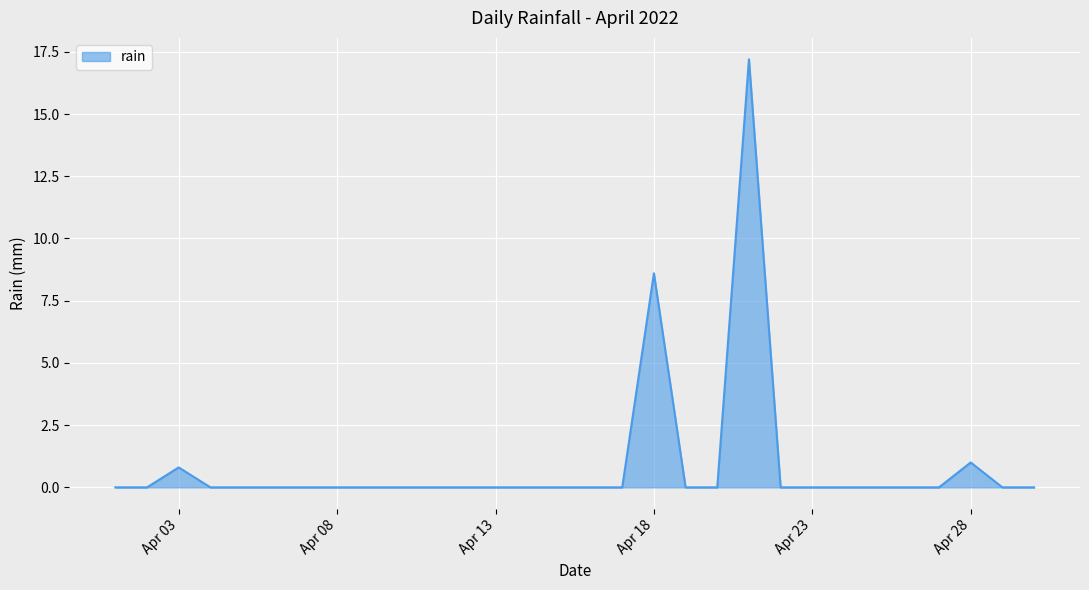

What is the difference between the maximum and second lowest values?

17.2